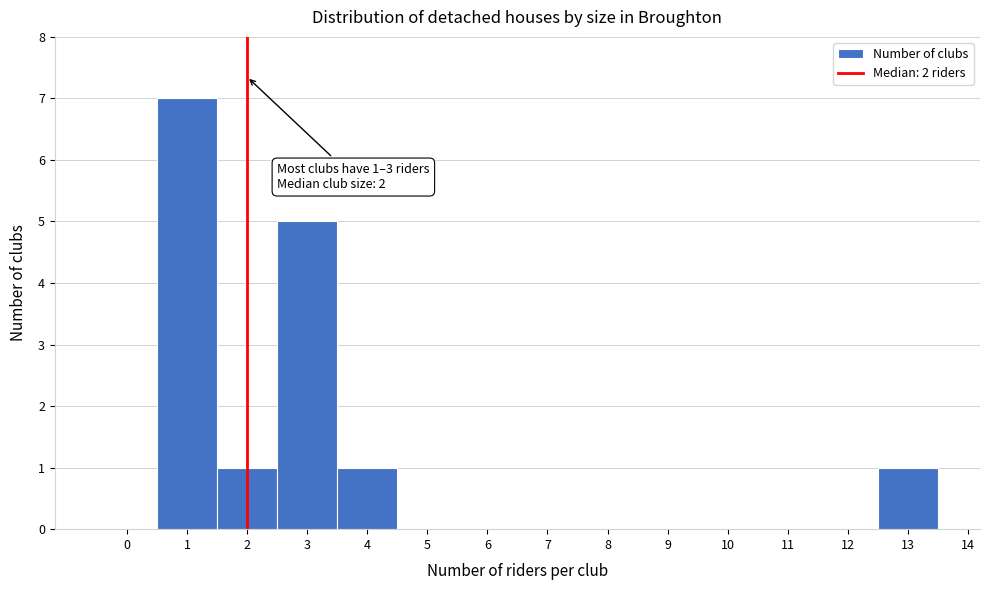

Over which range of the x-axis is the bar tallest?

0.5 to 1.5